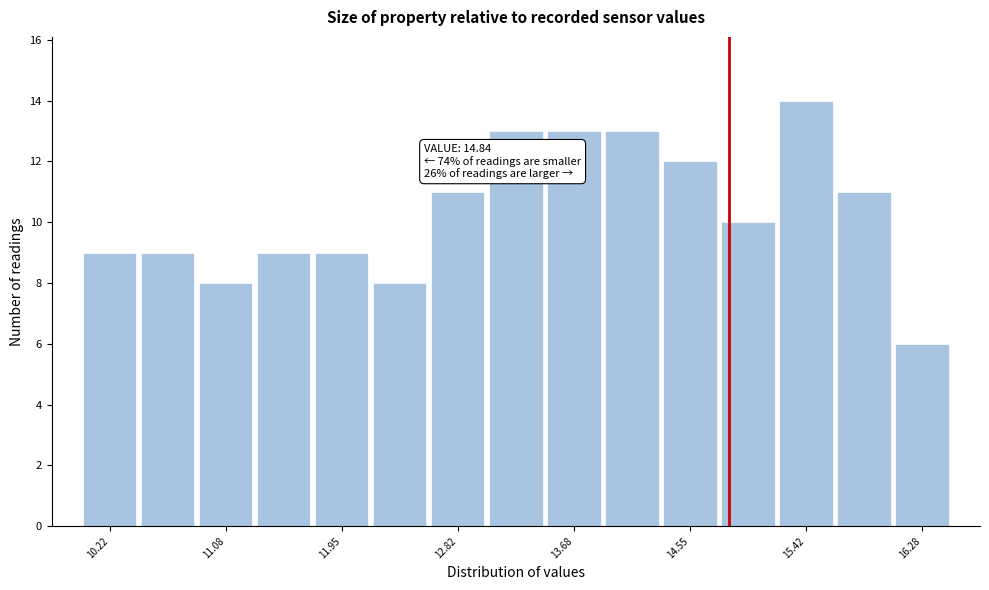

Over which range of the x-axis is the bar tallest?

15.2 to 15.6